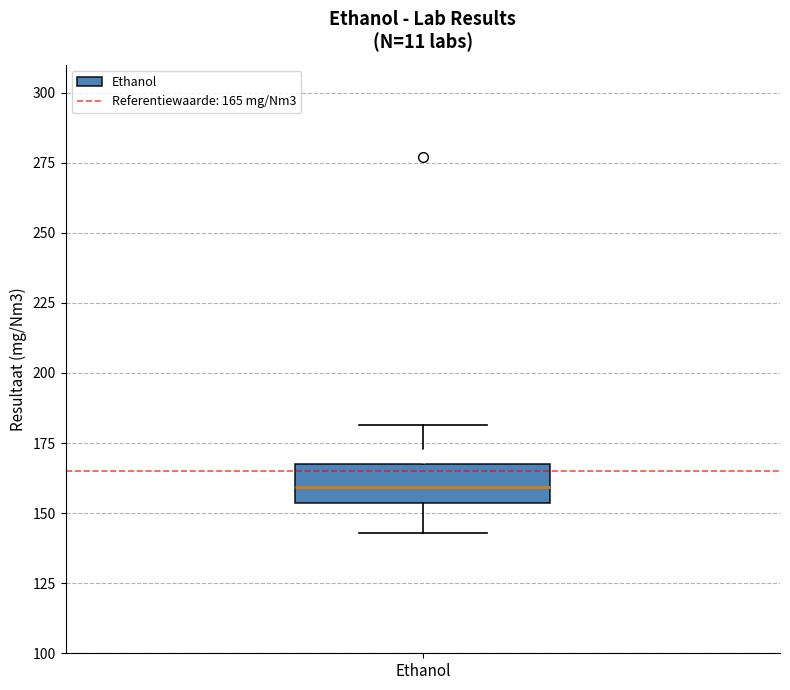

Where does the lower whisker of the box for Ethanol end on the y-axis? The values are not printed on the chart, so give them approximately, as read against the axis.

145